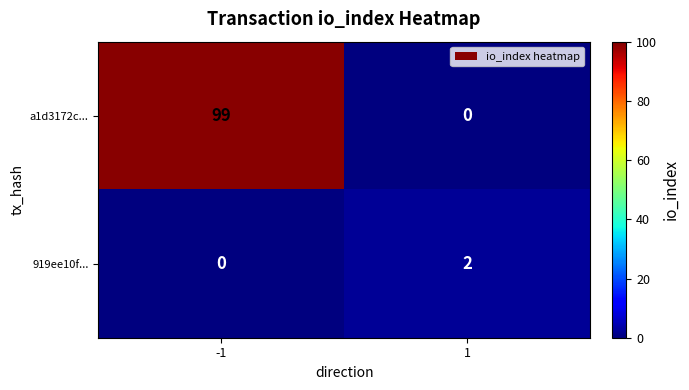

Rank the categories by 919ee10f... value from lowest to highest.

-1, 1